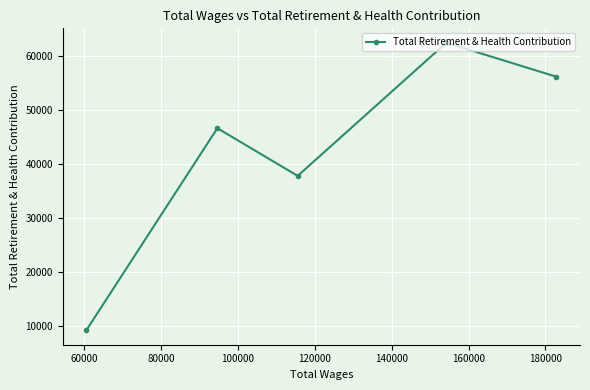

How many series are shown in this chart?

1